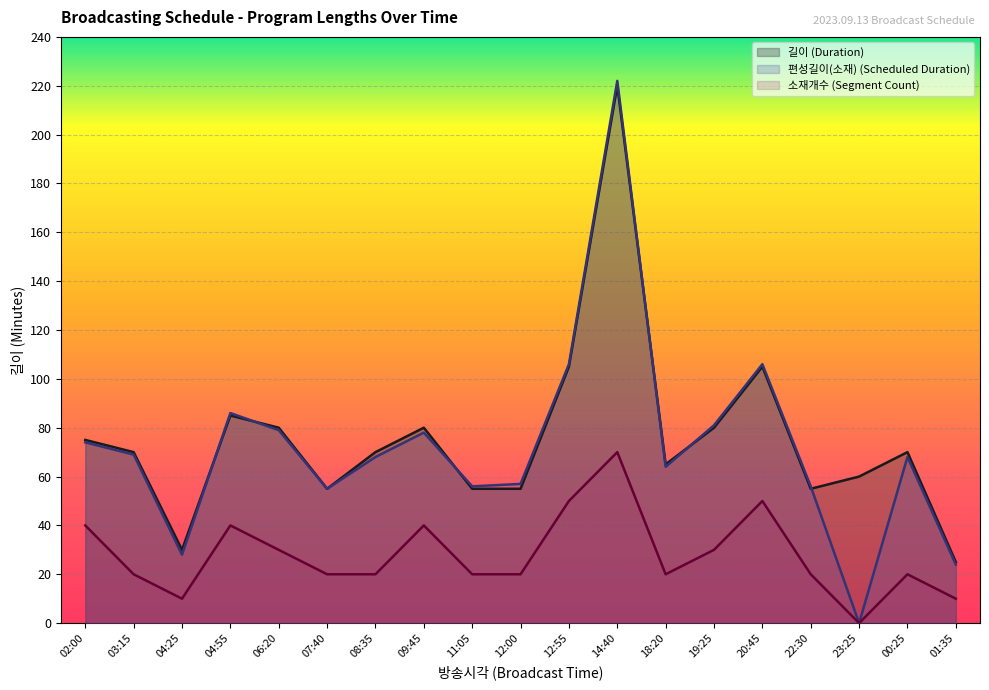

Is the value of 소재개수 at 06:20 greater than the value of 길이 at 11:05?

No